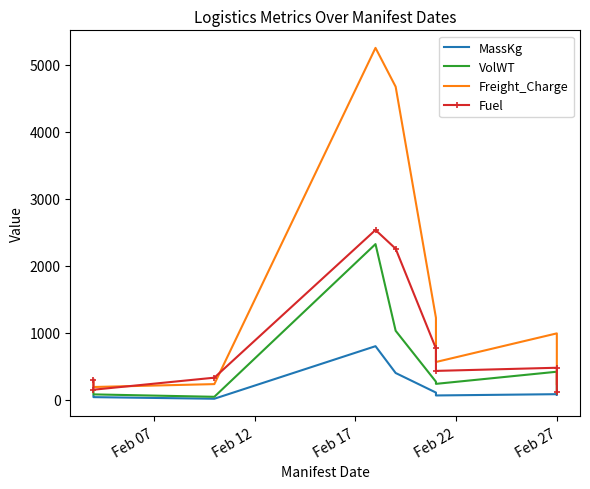

What is the value of the MassKg point at the 3rd from the left?

16.0